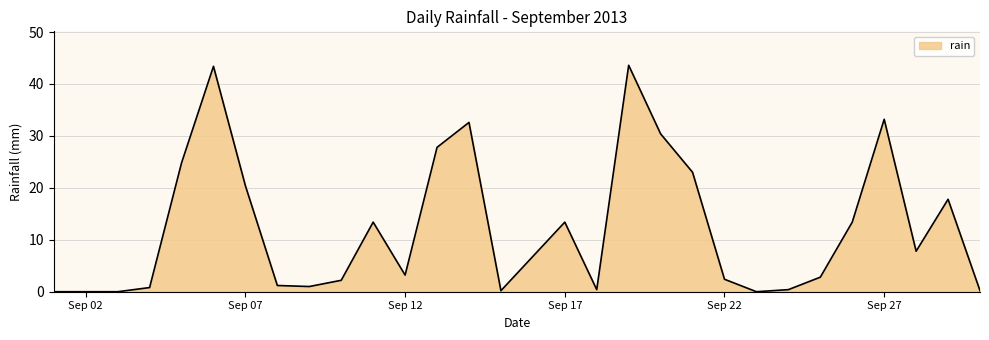

What is the difference between the second highest and minimum values?

43.4